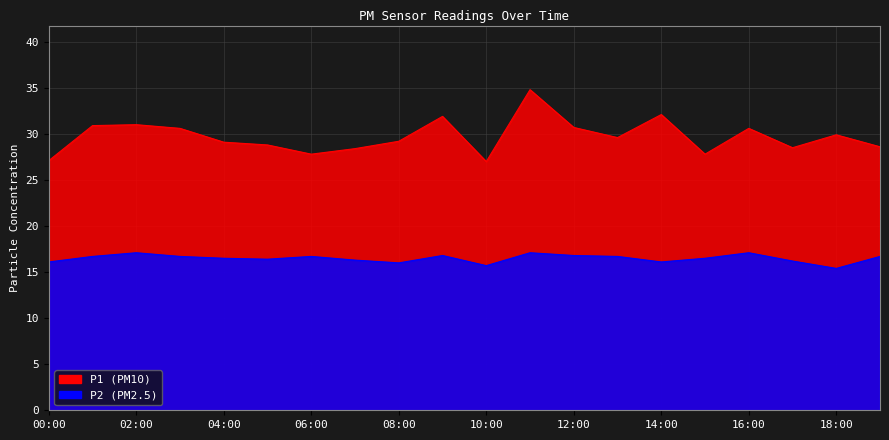

What is the difference between the second highest and second lowest values in the P1 series?

5.0